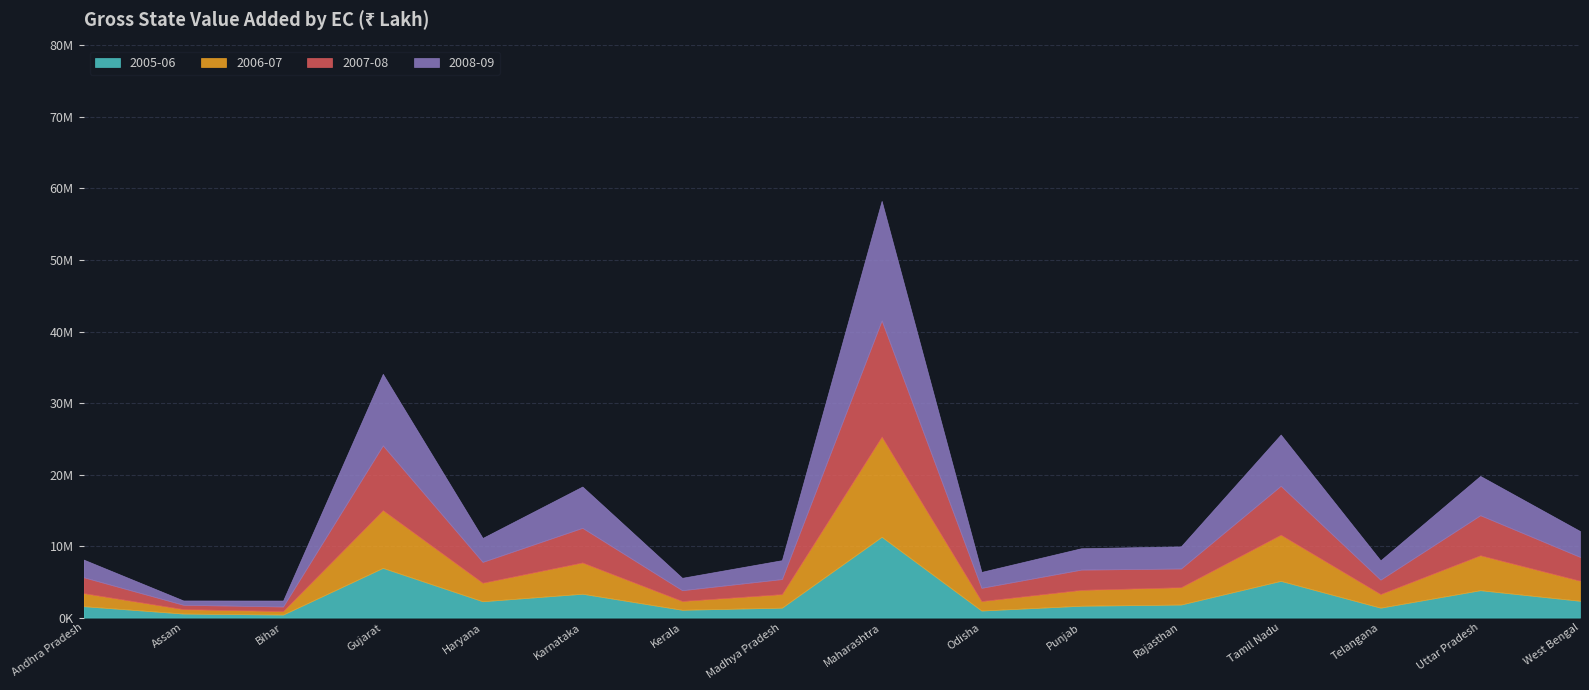

Which series has the largest total across all categories?

2008-09